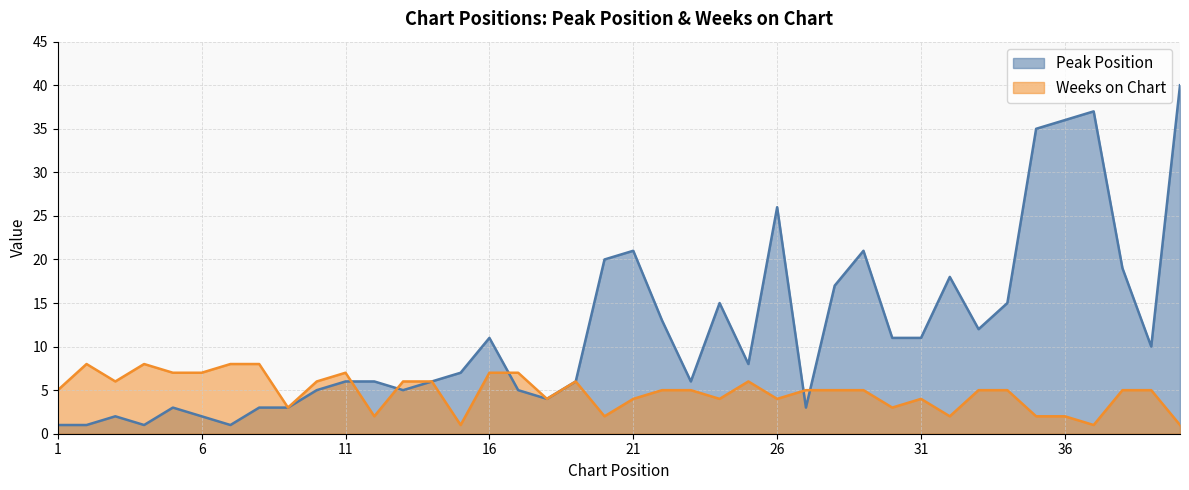

What is the maximum value for Peak Position?

40